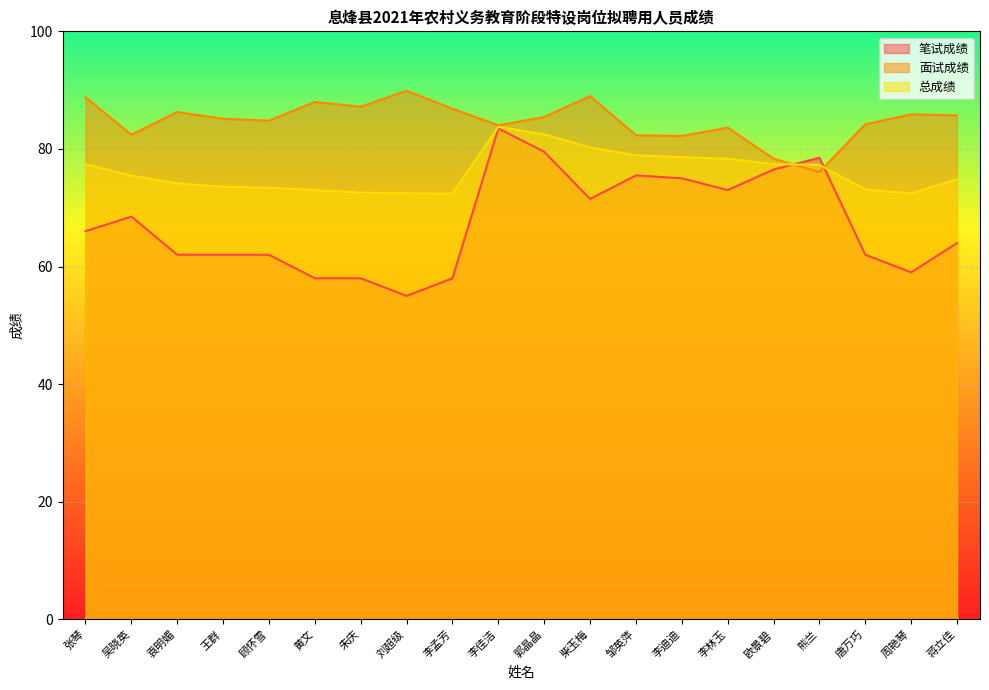

What position from the left is 李迪迪?

14